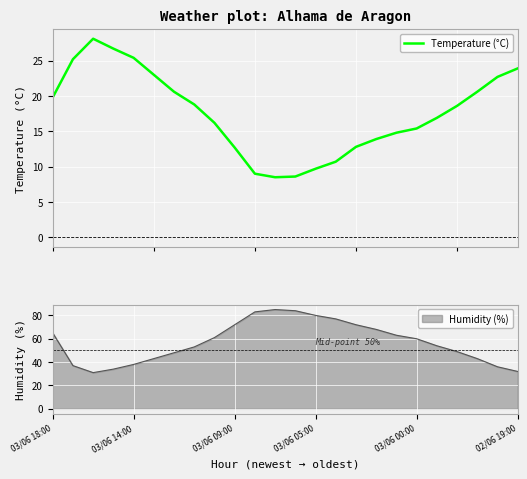

At which category does the data reach its first local valley?

11